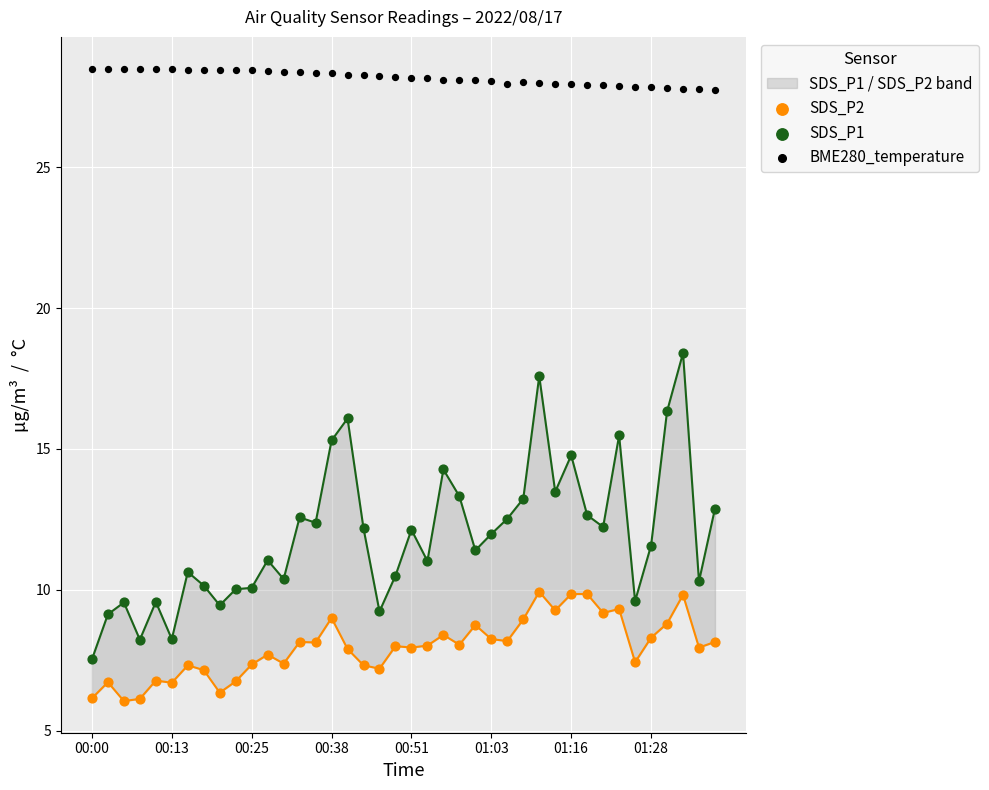

Which series reaches the maximum Y coordinate?

BME280_temperature